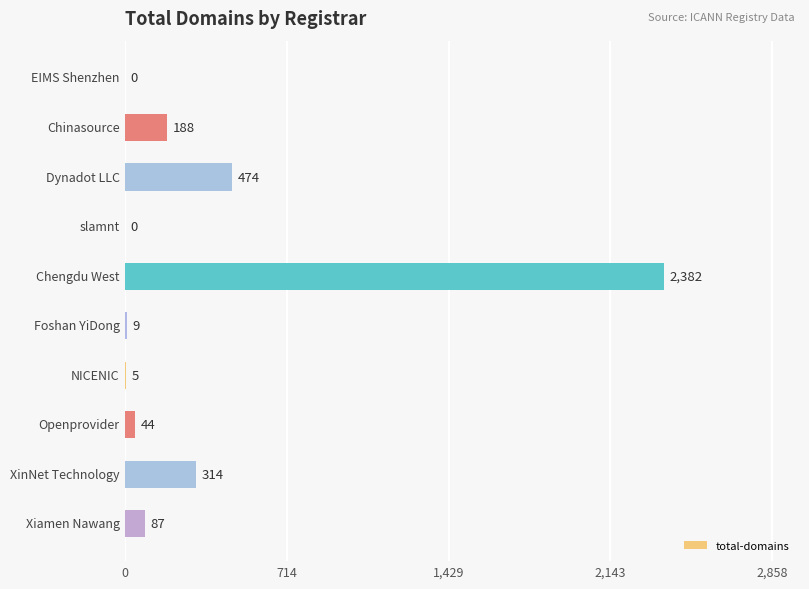

What is the sum of all values?

3503